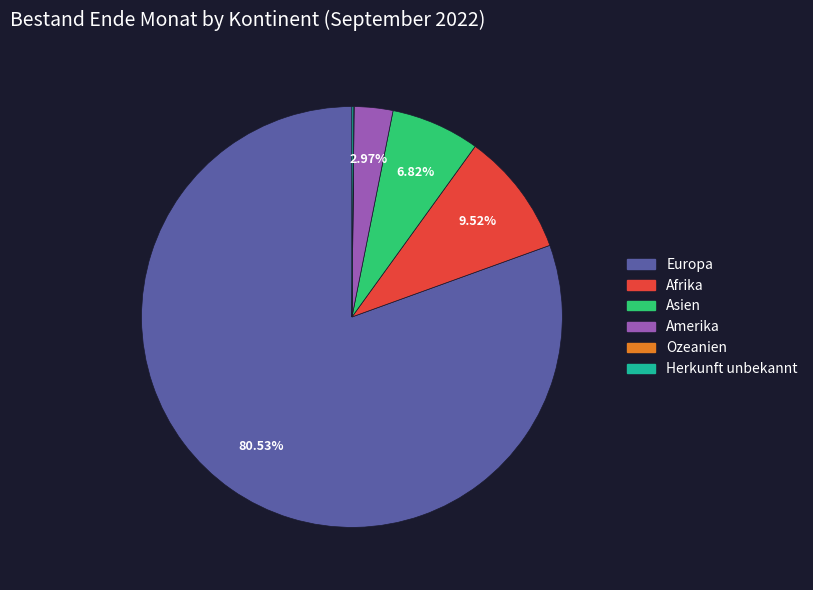

What percentage is the Afrika slice, to the nearest percent?

10%